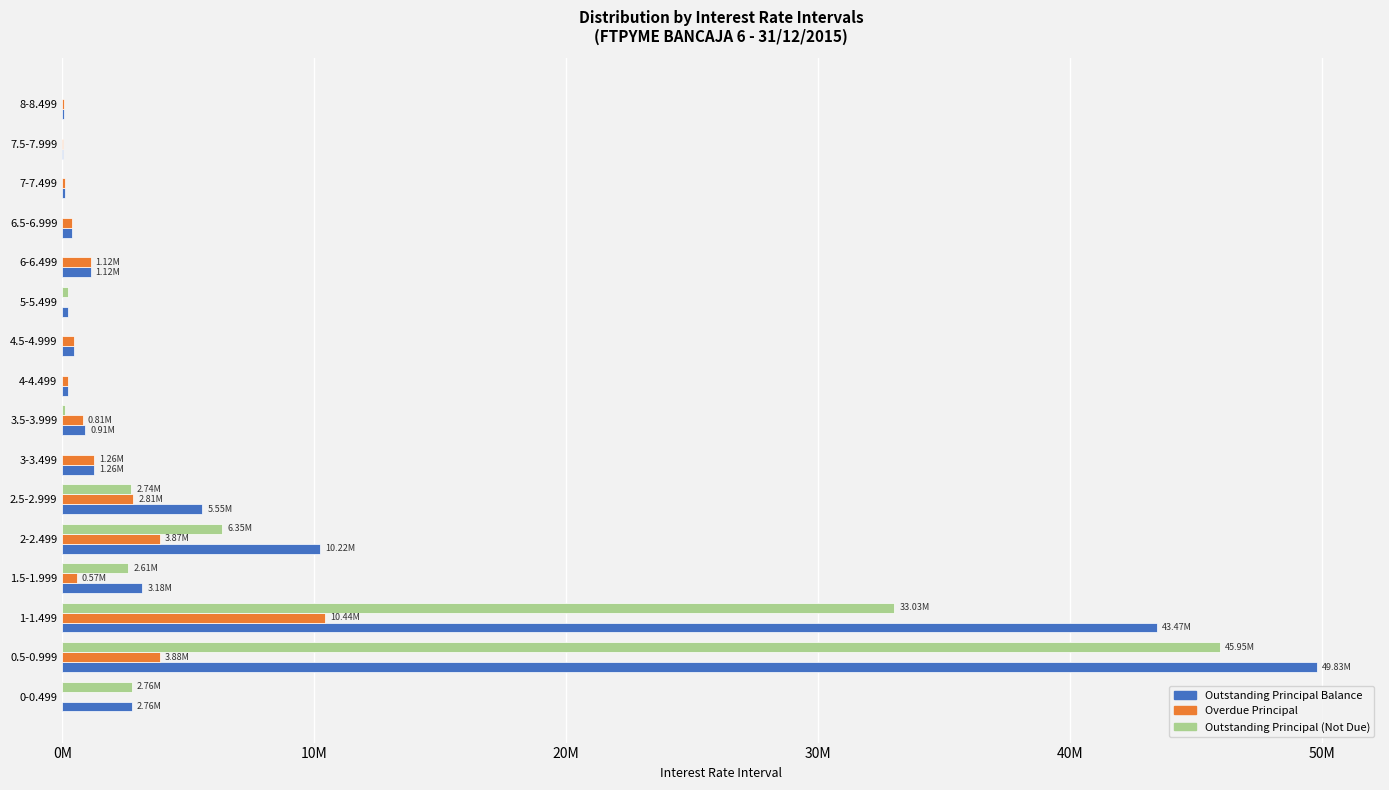

What are all the series names shown in the legend?

Outstanding Principal Balance, Overdue Principal, Outstanding Principal (Not Due)